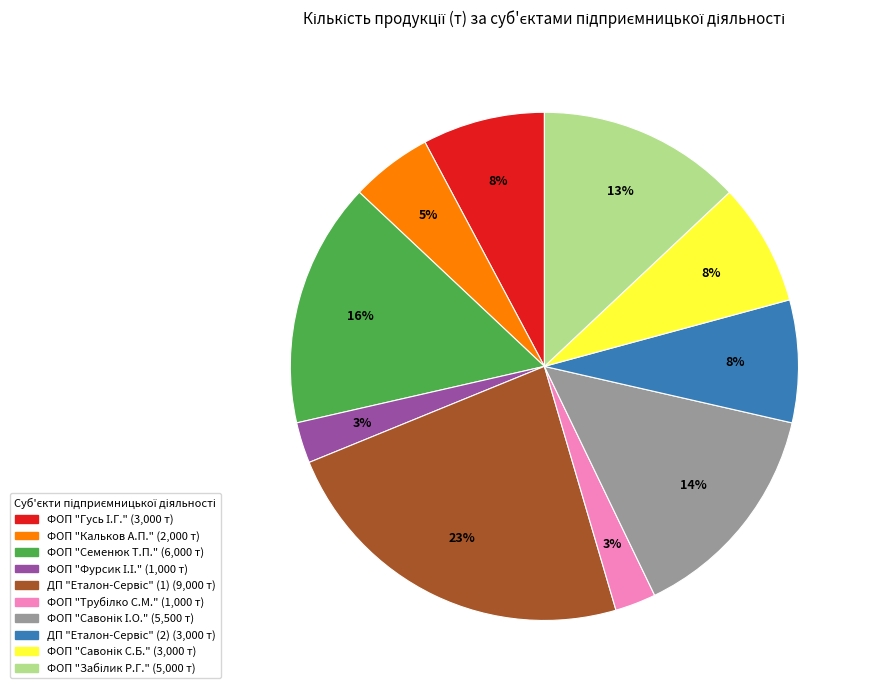

To the nearest percent, what is the average slice percentage?

10%